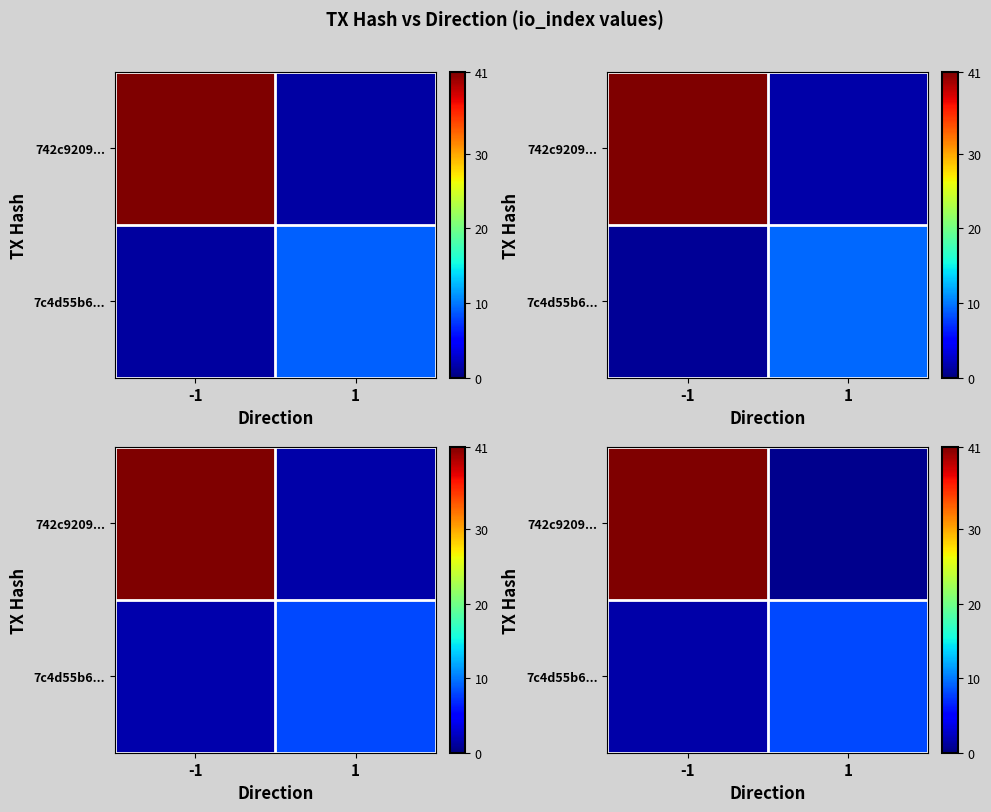

What is the average value of the row_1 series?

4.7